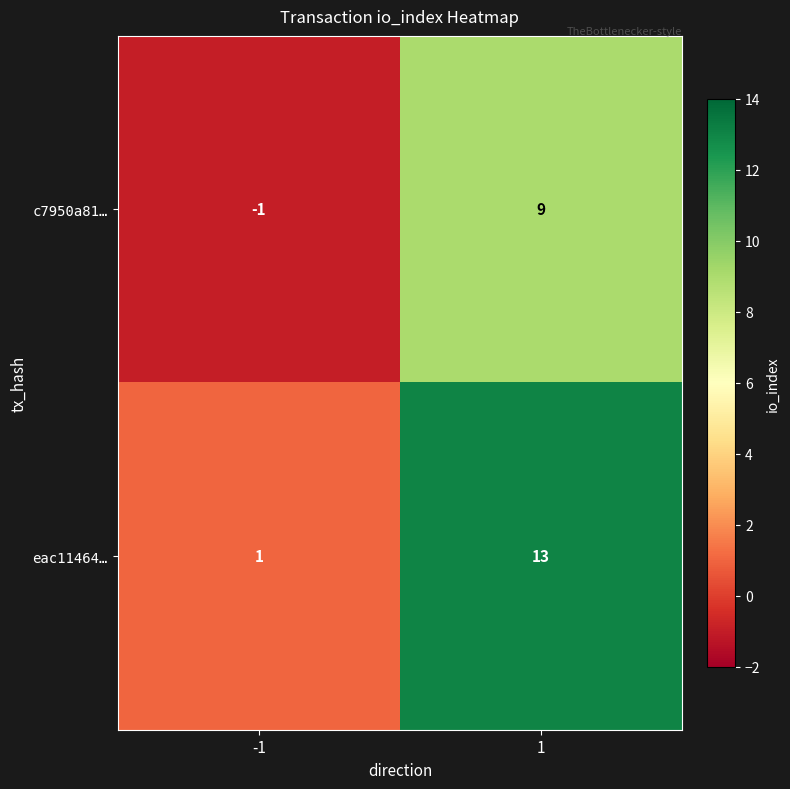

How many data points does each series have?

2